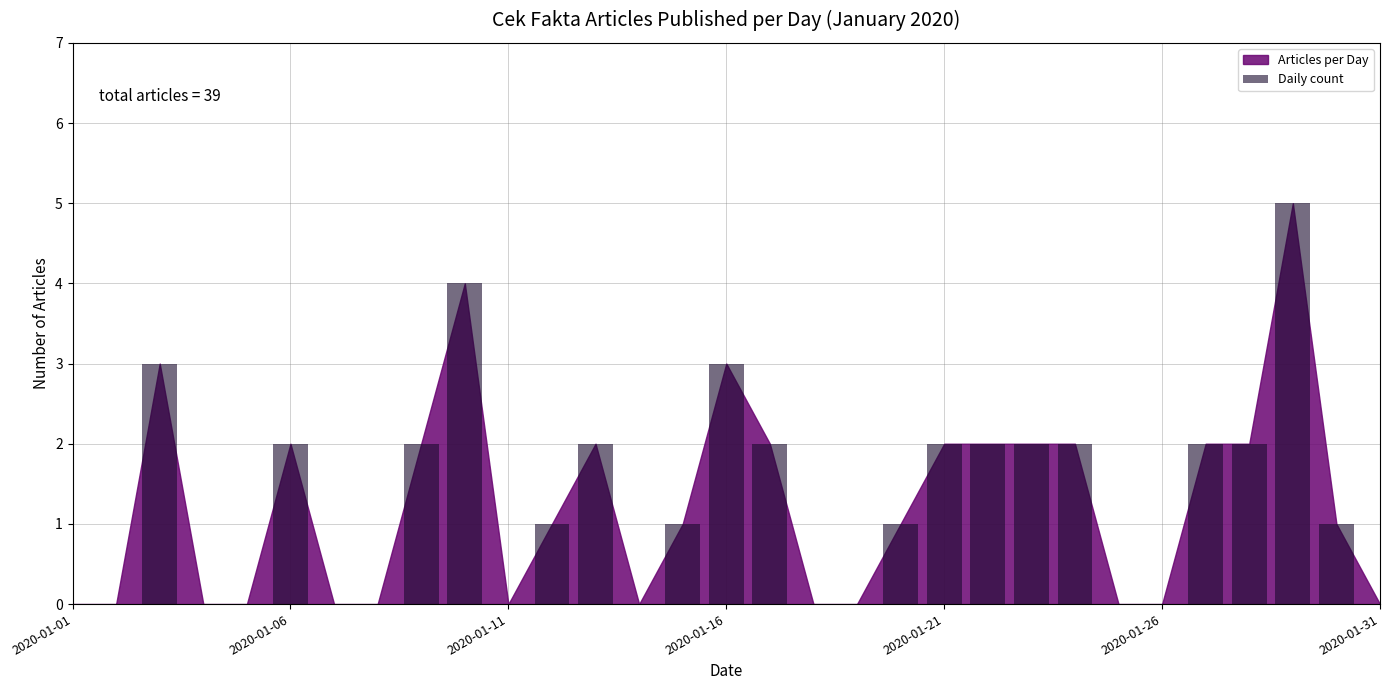

What is the average value?

1